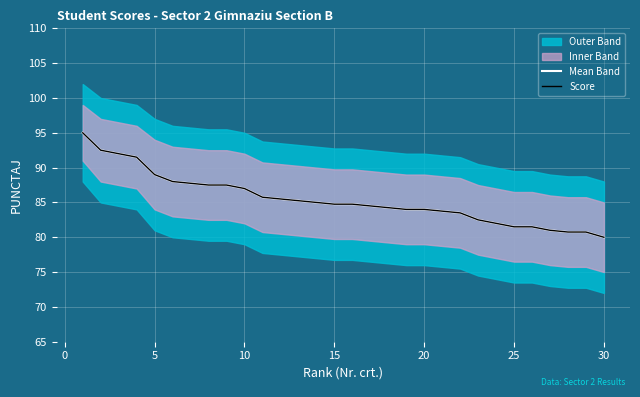

What is the greatest value displayed?

95.0